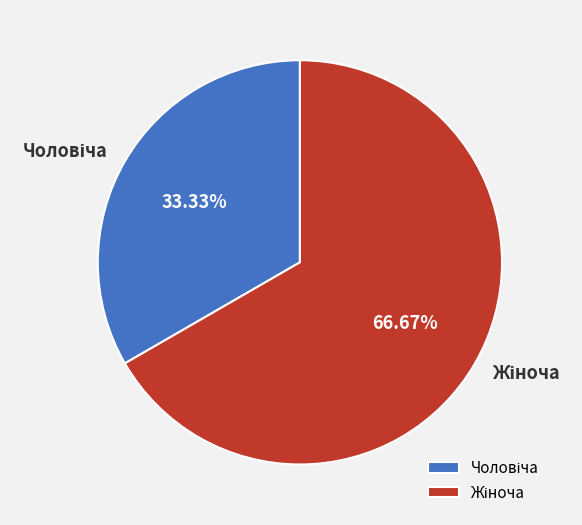

Does any single category account for the majority?

Yes